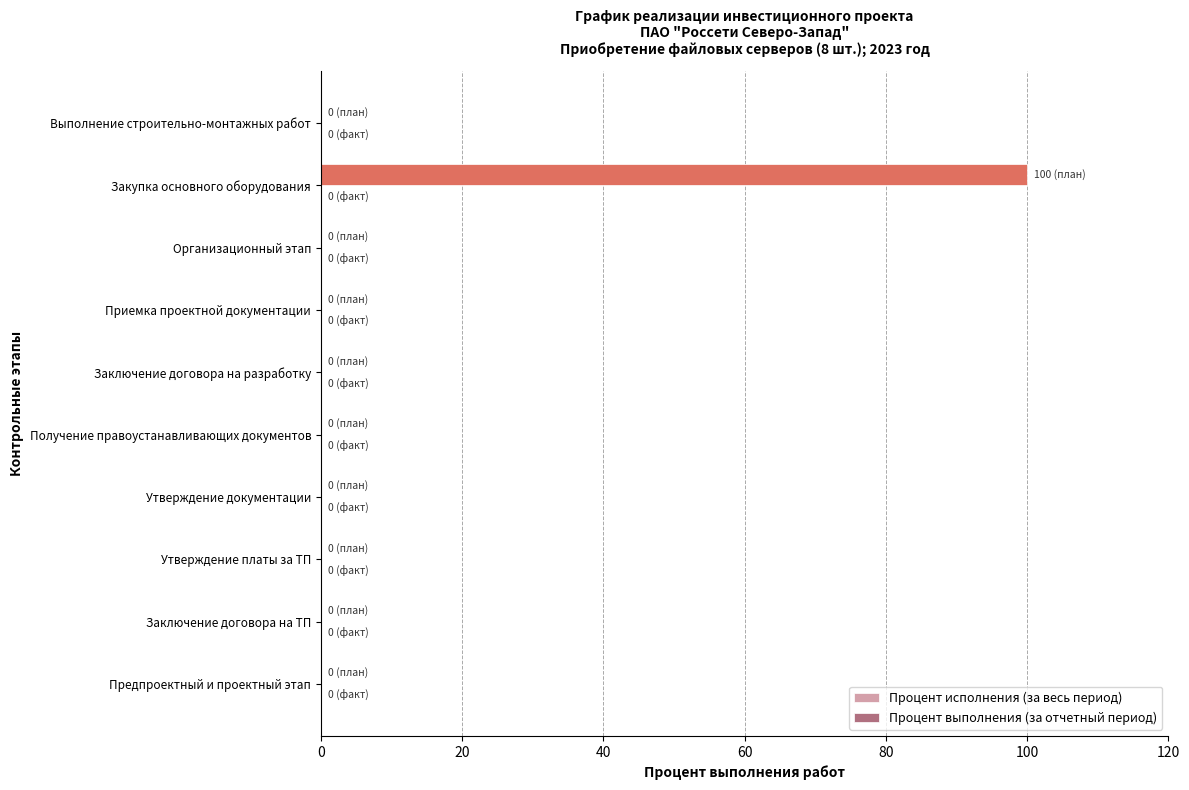

The value at Утверждение платы за ТП is 34. True or false?

False